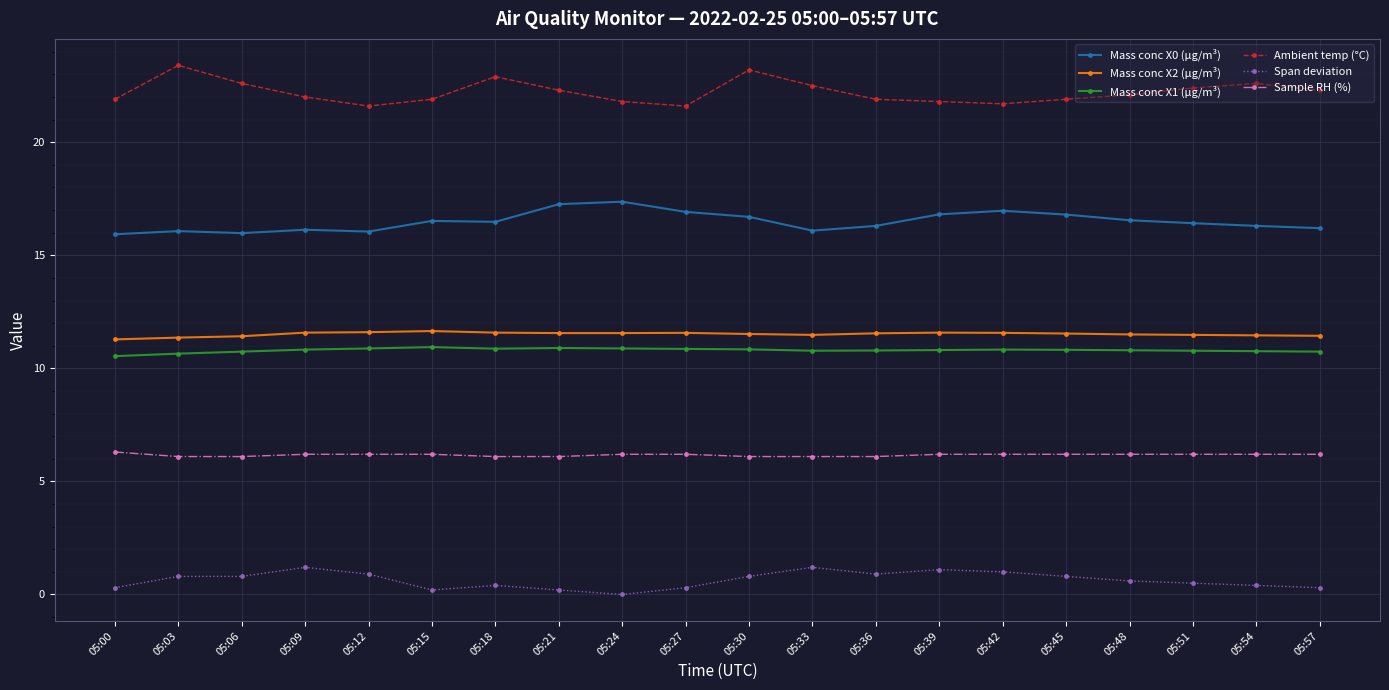

True or false: Mass conc X2 (μg/m³) and Ambient temp (°C) cross at least once.

False